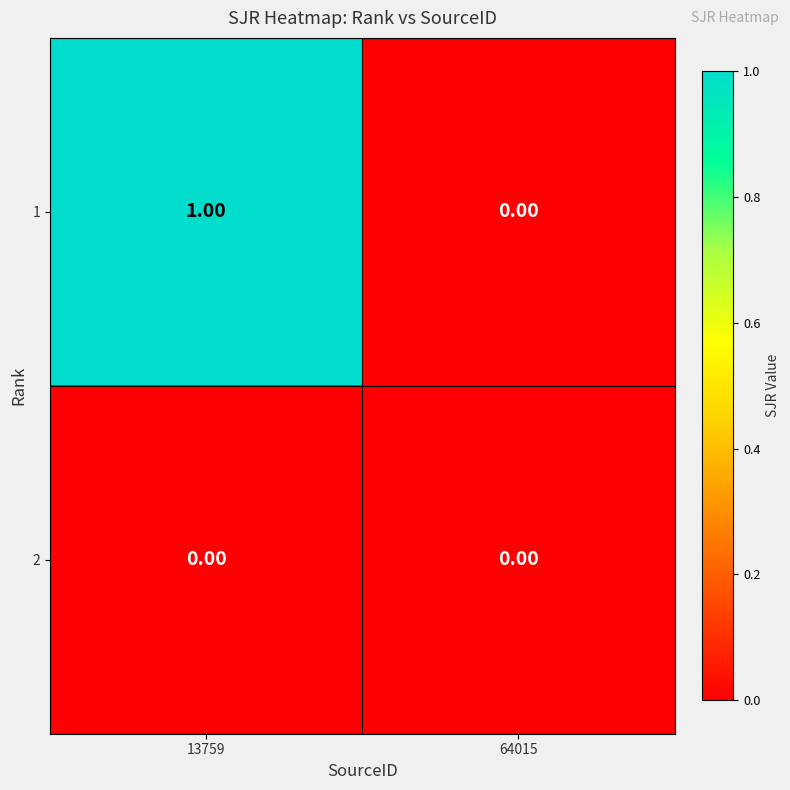

At which category is the sum across all series the highest?

13759